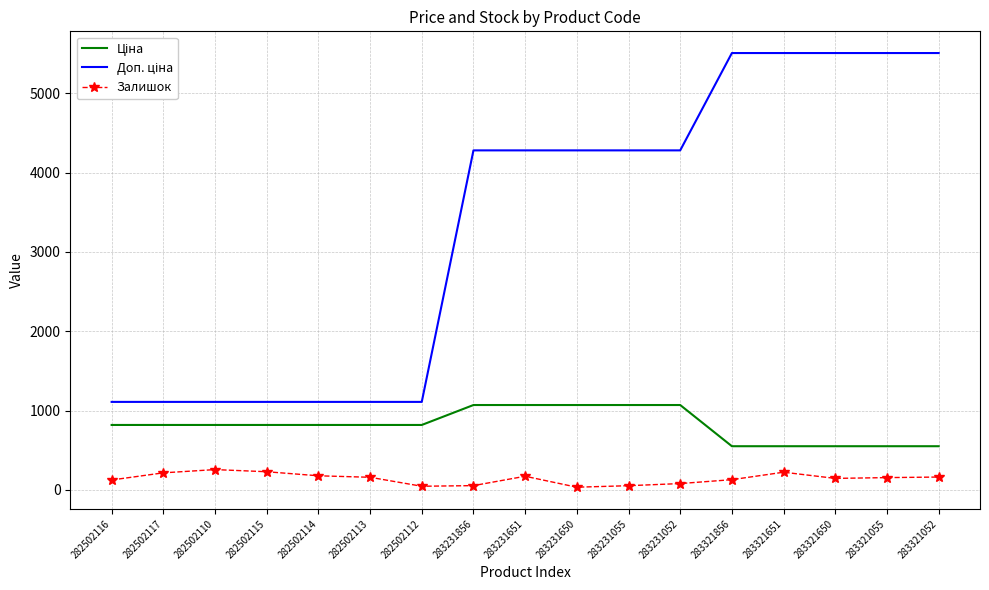

What is the difference between the highest and lowest values at 283321856?

5376.8